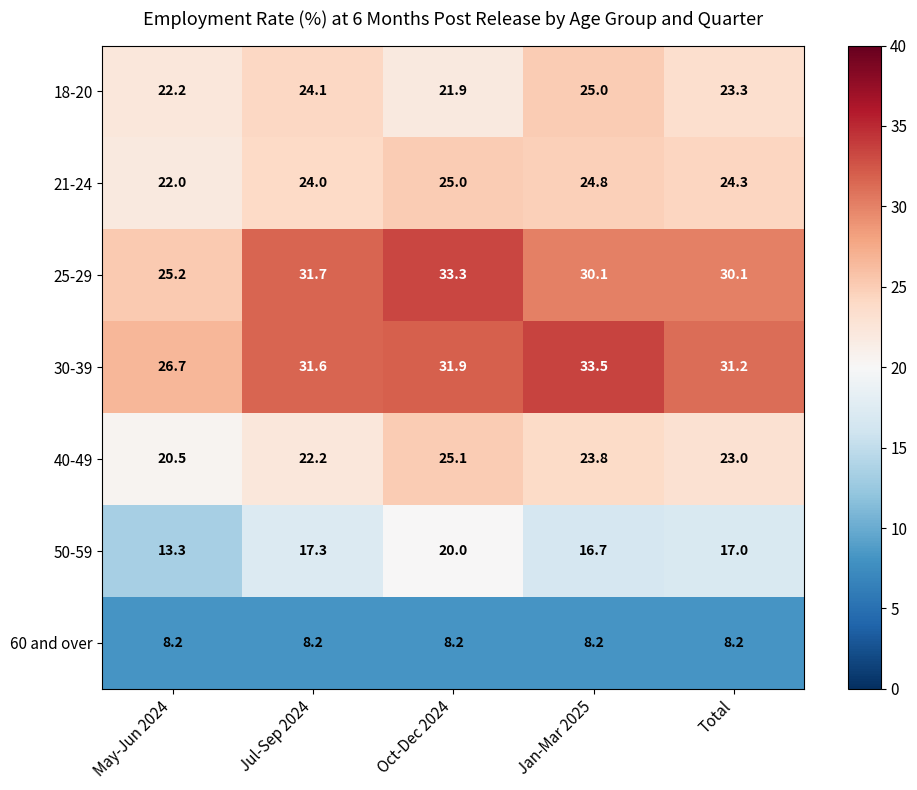

What is the difference between the highest and lowest values at Jul-Sep 2024?

23.5